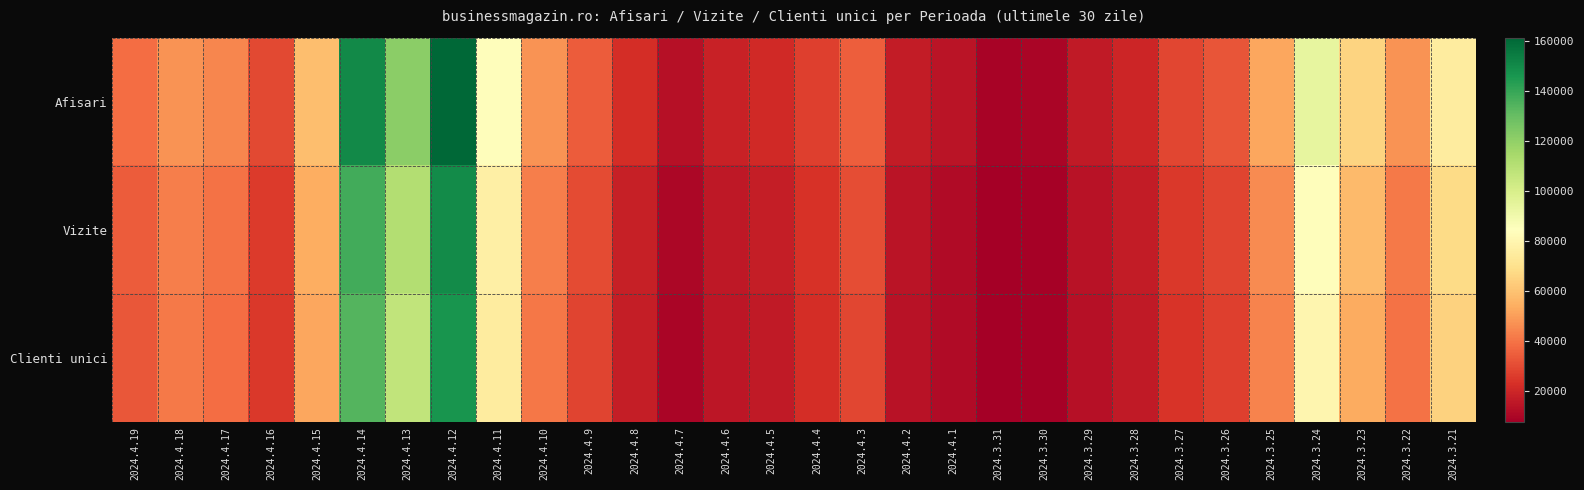

Reading right to left, transcribe all the data shown in this chart.

Afisari: 2024.3.21=75309	2024.3.22=47223	2024.3.23=65526	2024.3.24=93660	2024.3.25=52149	2024.3.26=32676	2024.3.27=29158	2024.3.28=20093	2024.3.29=16168	2024.3.30=9910	2024.3.31=9309	2024.4.1=14380	2024.4.2=16898	2024.4.3=34621	2024.4.4=26952	2024.4.5=20796	2024.4.6=18580	2024.4.7=13069	2024.4.8=22226	2024.4.9=34084	2024.4.10=47265	2024.4.11=83287	2024.4.12=161411	2024.4.13=121724	2024.4.14=150489	2024.4.15=59088	2024.4.16=29230	2024.4.17=44391	2024.4.18=47466	2024.4.19=38258
Vizite: 2024.3.21=68050	2024.3.22=41771	2024.3.23=57926	2024.3.24=83808	2024.3.25=45769	2024.3.26=28441	2024.3.27=25418	2024.3.28=17156	2024.3.29=13582	2024.3.30=8580	2024.3.31=7826	2024.4.1=11713	2024.4.2=14367	2024.4.3=30600	2024.4.4=23314	2024.4.5=17244	2024.4.6=15551	2024.4.7=10228	2024.4.8=17985	2024.4.9=30009	2024.4.10=42501	2024.4.11=76824	2024.4.12=149670	2024.4.13=111008	2024.4.14=137470	2024.4.15=53880	2024.4.16=25800	2024.4.17=39545	2024.4.18=42581	2024.4.19=34275
Clienti unici: 2024.3.21=65110	2024.3.22=39413	2024.3.23=53617	2024.3.24=79792	2024.3.25=43864	2024.3.26=27183	2024.3.27=24165	2024.3.28=16498	2024.3.29=13075	2024.3.30=8284	2024.3.31=7541	2024.4.1=11231	2024.4.2=13823	2024.4.3=28713	2024.4.4=22313	2024.4.5=16441	2024.4.6=14956	2024.4.7=9842	2024.4.8=17200	2024.4.9=28575	2024.4.10=40944	2024.4.11=75166	2024.4.12=146983	2024.4.13=107160	2024.4.14=134194	2024.4.15=52602	2024.4.16=25094	2024.4.17=38408	2024.4.18=41339	2024.4.19=33359